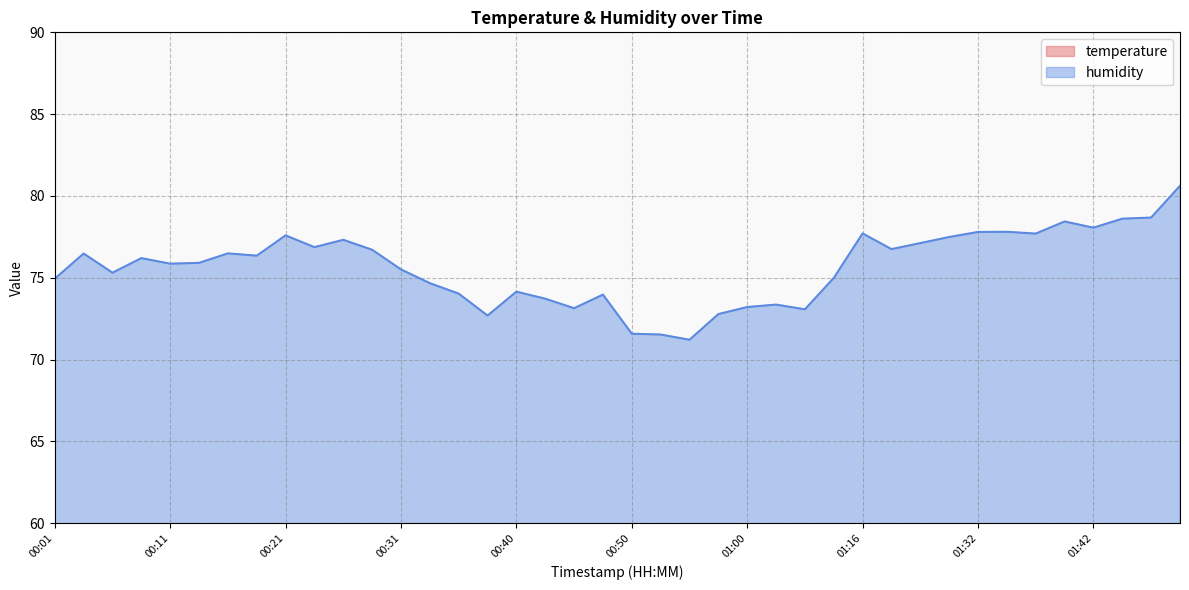

Which category has the highest value in the temperature series?

00:58